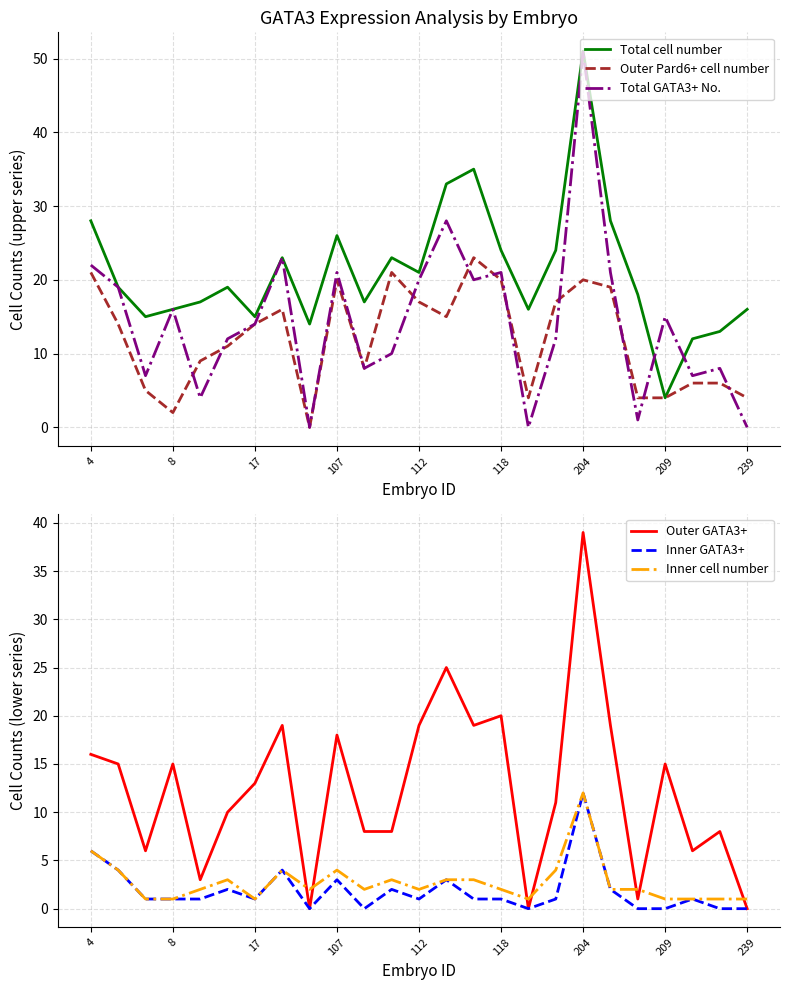

The Outer Pard6+ cell number series shows 29 at 112. True or false?

False